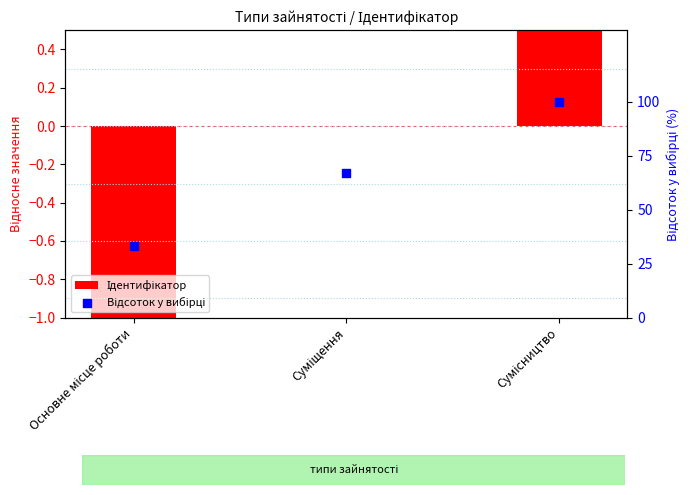

Which series contains the highest Y value?

Відсоток у вибірці